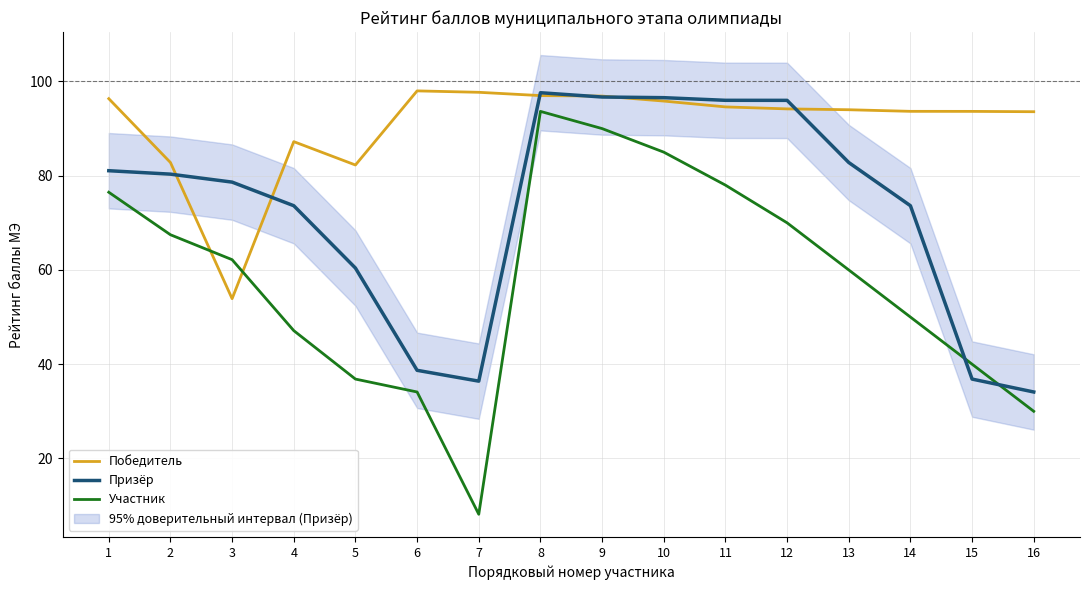

How many lines are shown in the chart?

3